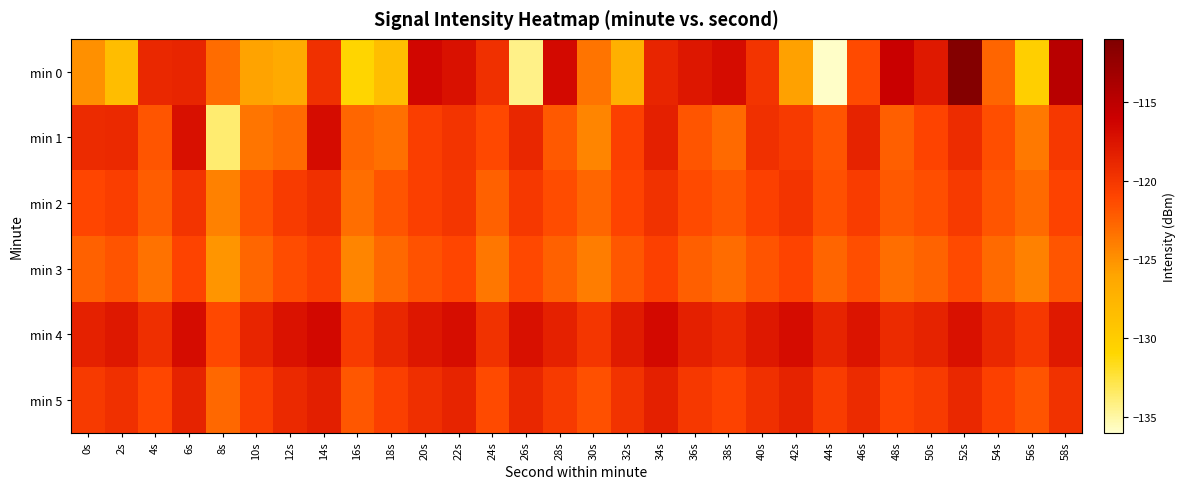

Reading left to right, list all the values displayed in this chart.

min 0: 0s=-125.0	2s=-128.4	4s=-119.0	6s=-118.8	8s=-123.0	10s=-125.9	12s=-126.6	14s=-119.5	16s=-130.8	18s=-128.6	20s=-116.5	22s=-117.3	24s=-119.5	26s=-134.3	28s=-116.7	30s=-123.5	32s=-127.1	34s=-118.7	36s=-117.7	38s=-116.9	40s=-119.8	42s=-125.8	44s=-135.8	46s=-121.3	48s=-115.8	50s=-117.9	52s=-111.3	54s=-122.6	56s=-130.2	58s=-114.7
min 1: 0s=-119.2	2s=-119.1	4s=-121.9	6s=-117.2	8s=-133.7	10s=-123.6	12s=-123.0	14s=-116.9	16s=-122.8	18s=-123.3	20s=-120.5	22s=-119.8	24s=-121.2	26s=-118.9	28s=-122.1	30s=-124.3	32s=-120.7	34s=-118.4	36s=-121.9	38s=-123.0	40s=-119.5	42s=-120.2	44s=-121.8	46s=-118.6	48s=-122.4	50s=-120.9	52s=-119.3	54s=-121.5	56s=-123.7	58s=-120.1
min 2: 0s=-121.0	2s=-120.5	4s=-122.3	6s=-119.8	8s=-124.1	10s=-121.7	12s=-120.3	14s=-119.5	16s=-123.2	18s=-121.8	20s=-120.6	22s=-119.9	24s=-122.5	26s=-120.1	28s=-121.4	30s=-122.8	32s=-120.9	34s=-119.6	36s=-121.3	38s=-122.0	40s=-120.7	42s=-119.8	44s=-121.6	46s=-120.4	48s=-122.1	50s=-121.5	52s=-120.2	54s=-121.9	56s=-123.0	58s=-120.8
min 3: 0s=-122.5	2s=-121.8	4s=-123.4	6s=-120.9	8s=-125.2	10s=-122.8	12s=-121.4	14s=-120.6	16s=-124.3	18s=-122.9	20s=-121.7	22s=-121.0	24s=-123.6	26s=-121.2	28s=-122.5	30s=-123.9	32s=-122.0	34s=-120.7	36s=-122.4	38s=-123.1	40s=-121.8	42s=-120.9	44s=-122.7	46s=-121.5	48s=-123.2	50s=-122.6	52s=-121.3	54s=-123.0	56s=-124.1	58s=-121.9
min 4: 0s=-118.5	2s=-117.8	4s=-119.4	6s=-116.9	8s=-121.2	10s=-118.8	12s=-117.4	14s=-116.6	16s=-120.3	18s=-118.9	20s=-117.7	22s=-117.0	24s=-119.6	26s=-117.2	28s=-118.5	30s=-119.9	32s=-118.0	34s=-116.7	36s=-118.4	38s=-119.1	40s=-117.8	42s=-116.9	44s=-118.7	46s=-117.5	48s=-119.2	50s=-118.6	52s=-117.3	54s=-119.0	56s=-120.1	58s=-117.9
min 5: 0s=-120.2	2s=-119.5	4s=-121.1	6s=-118.6	8s=-122.9	10s=-120.5	12s=-119.1	14s=-118.3	16s=-122.0	18s=-120.6	20s=-119.4	22s=-118.7	24s=-121.3	26s=-118.9	28s=-120.2	30s=-121.6	32s=-119.7	34s=-118.4	36s=-120.1	38s=-120.8	40s=-119.5	42s=-118.6	44s=-120.4	46s=-119.2	48s=-120.9	50s=-120.3	52s=-119.0	54s=-120.7	56s=-121.8	58s=-119.6